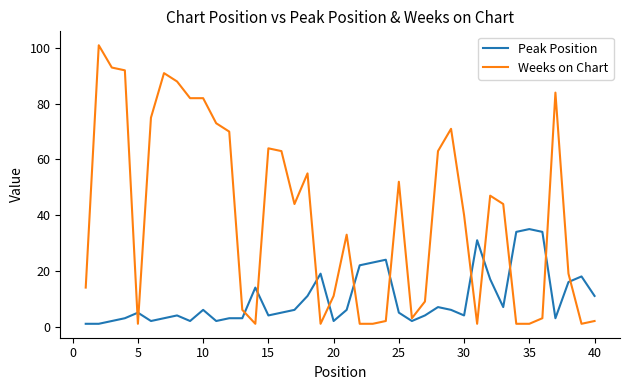

How many values in the Peak Position series are below 6?

20